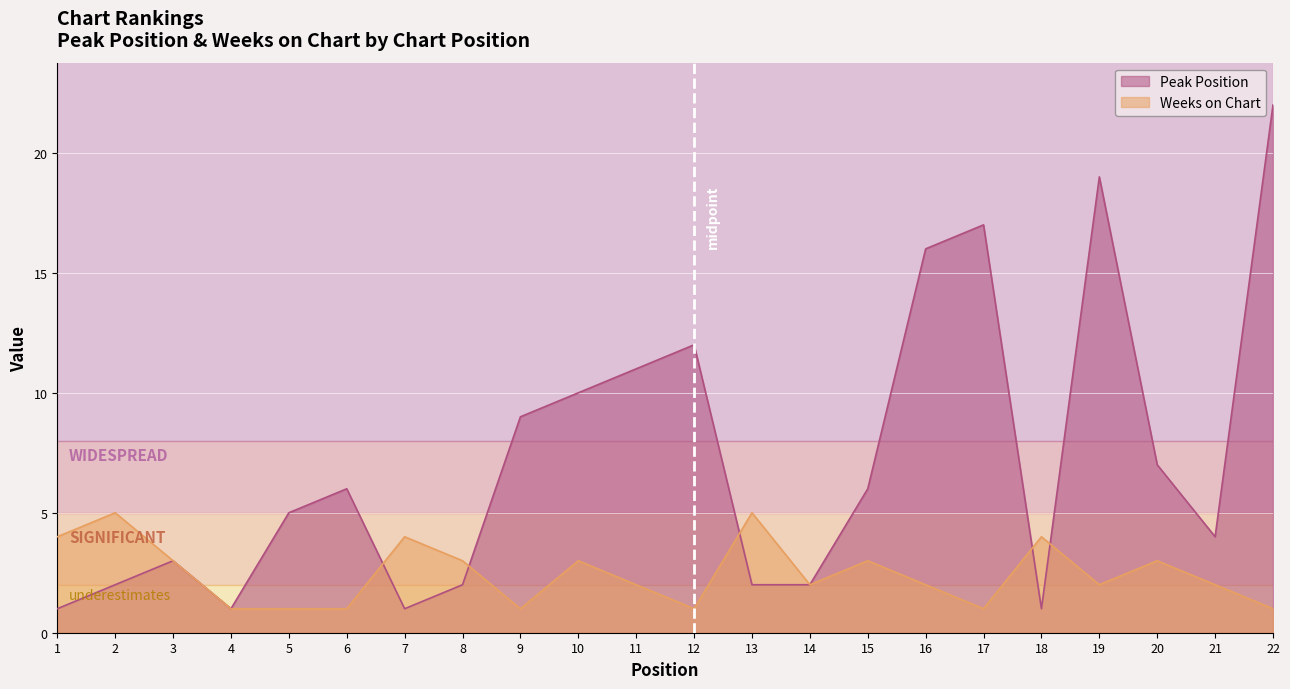

In Peak Position, how many points are lower than both neighbors (excluding endpoints)?

4